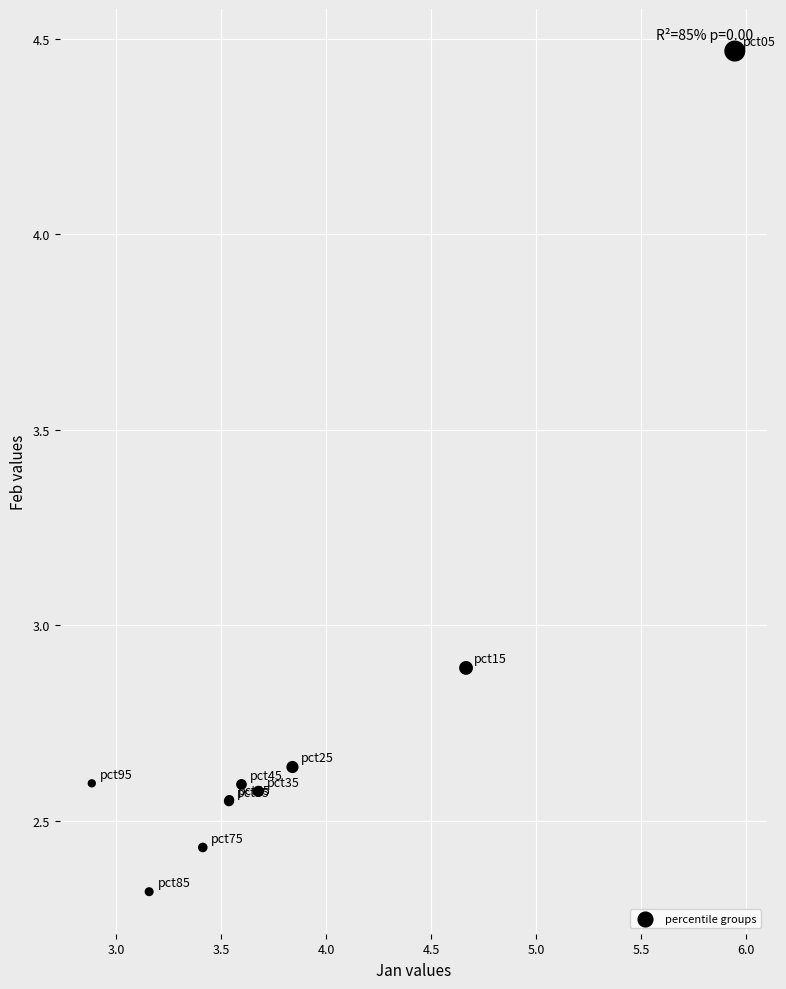

What Y value in the scatter plot is closest to 3?

2.9